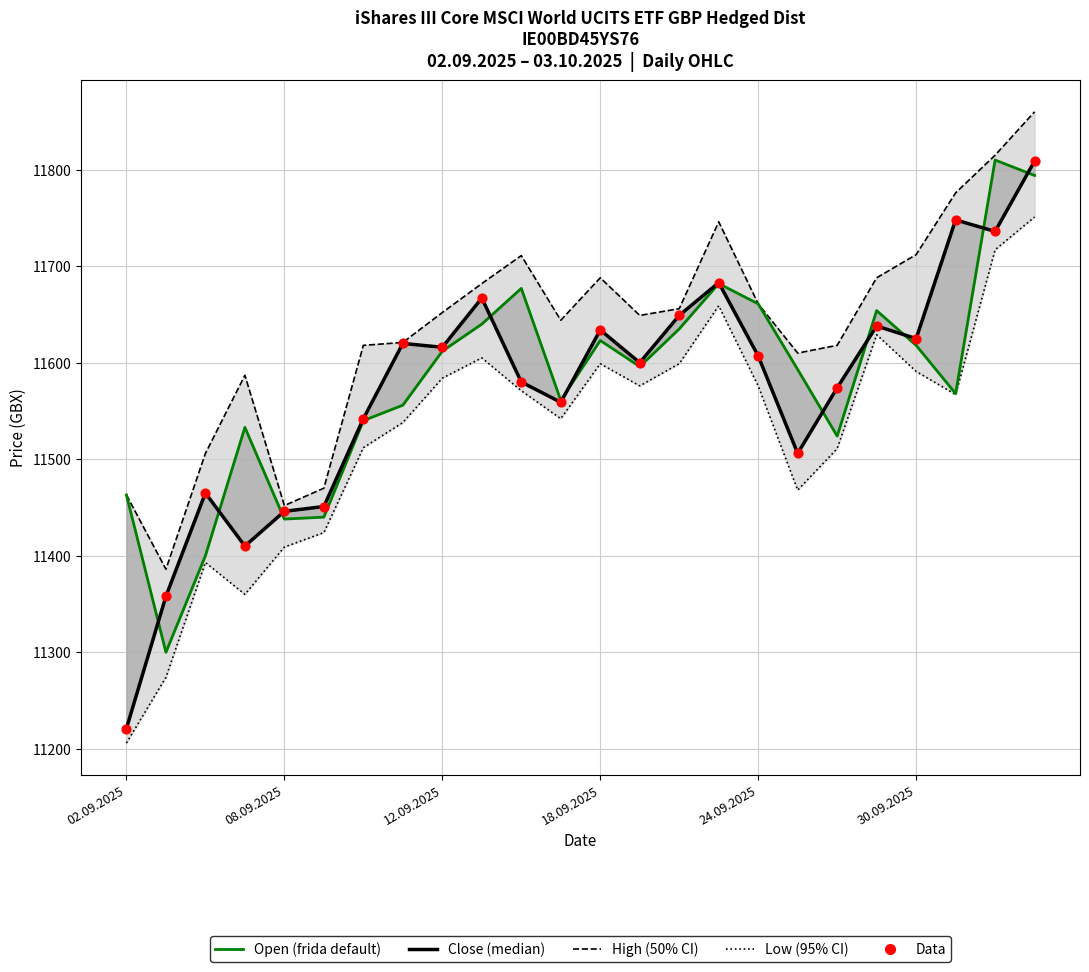

Which series has the largest total across all categories?

High